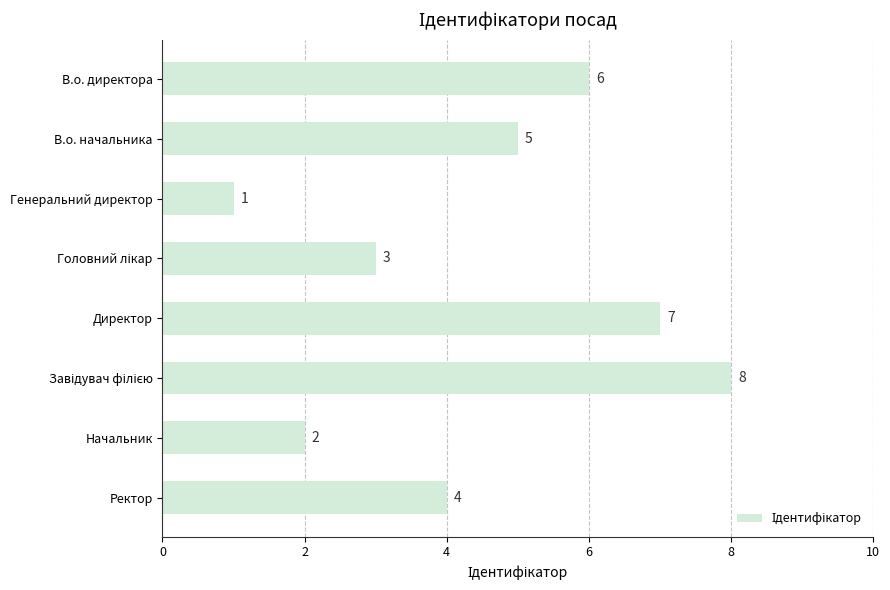

Which category has the lowest value across all series?

Генеральний директор